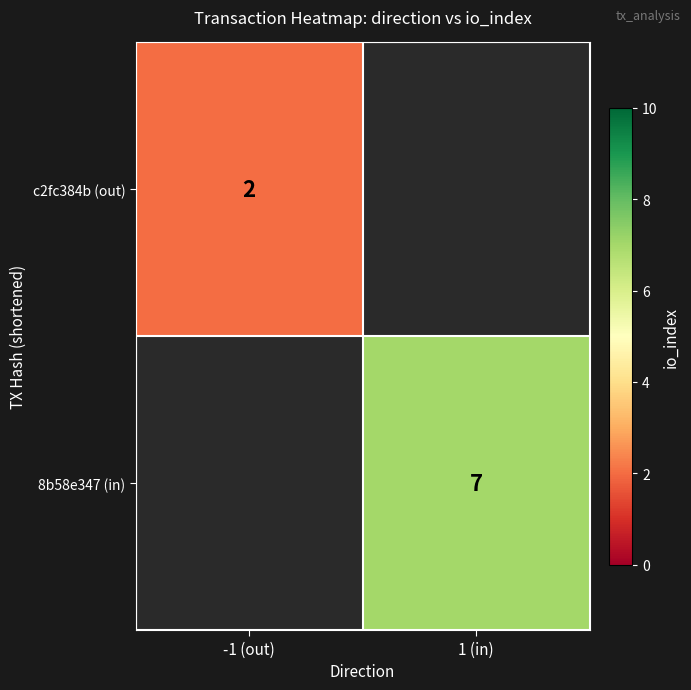

The value of c2fc384b (out) at -1 (out) is 1. True or false?

False